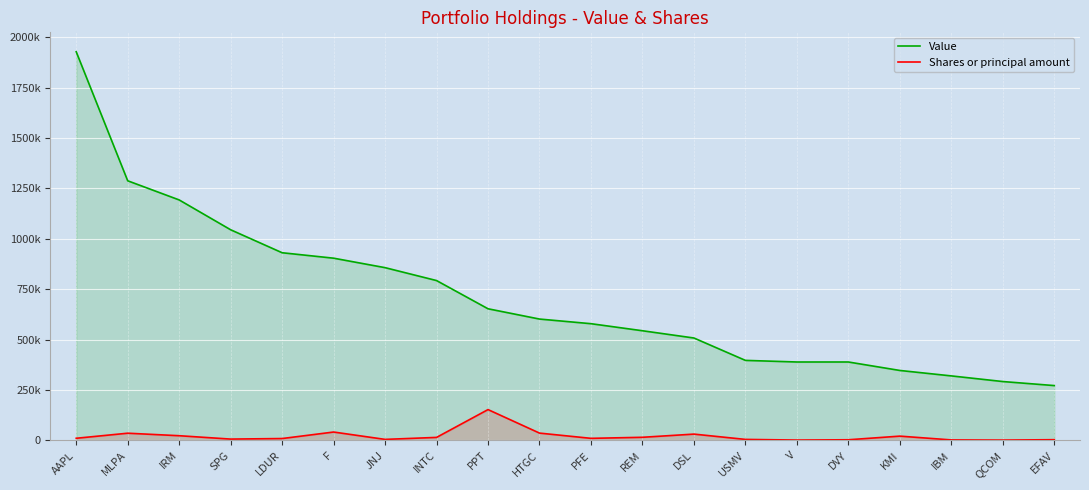

What is the difference between the second highest and second lowest values in the Shares or principal amount series?

39788